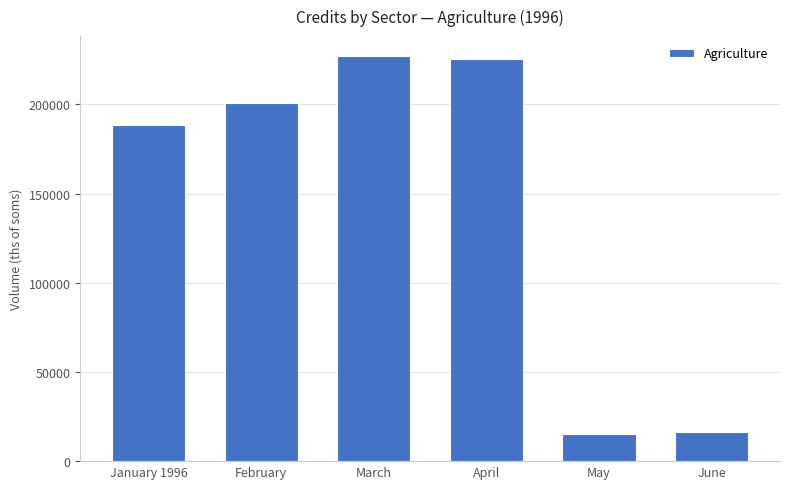

Reading left to right, transcribe all the data shown in this chart.

188595.9	200534.8	226918.4	225478.4	15434.7	16455.7